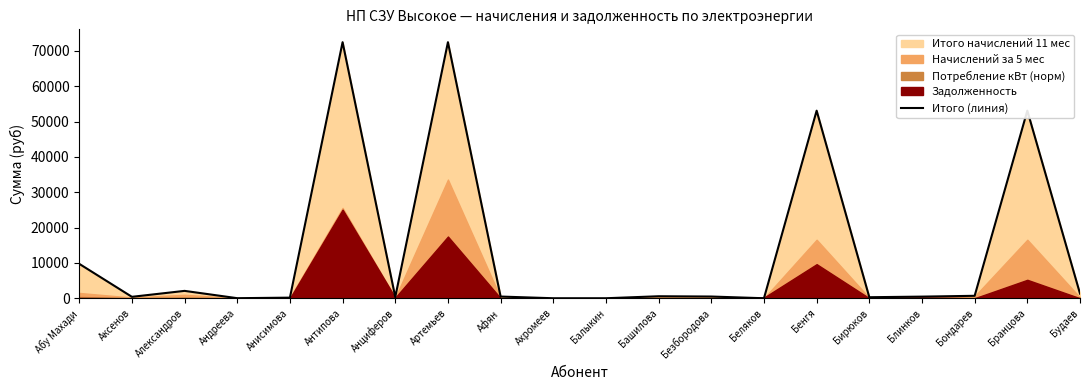

How many values are below 484?

10